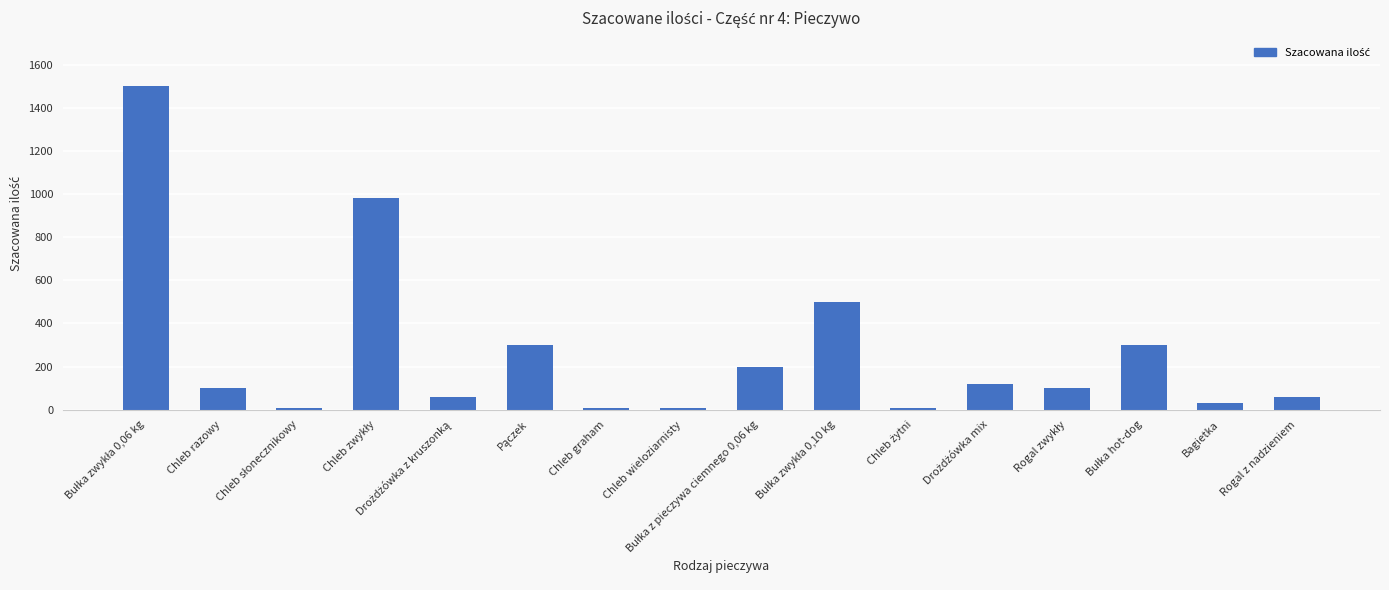

The chart shows a value of 30 at Bagietka. True or false?

True